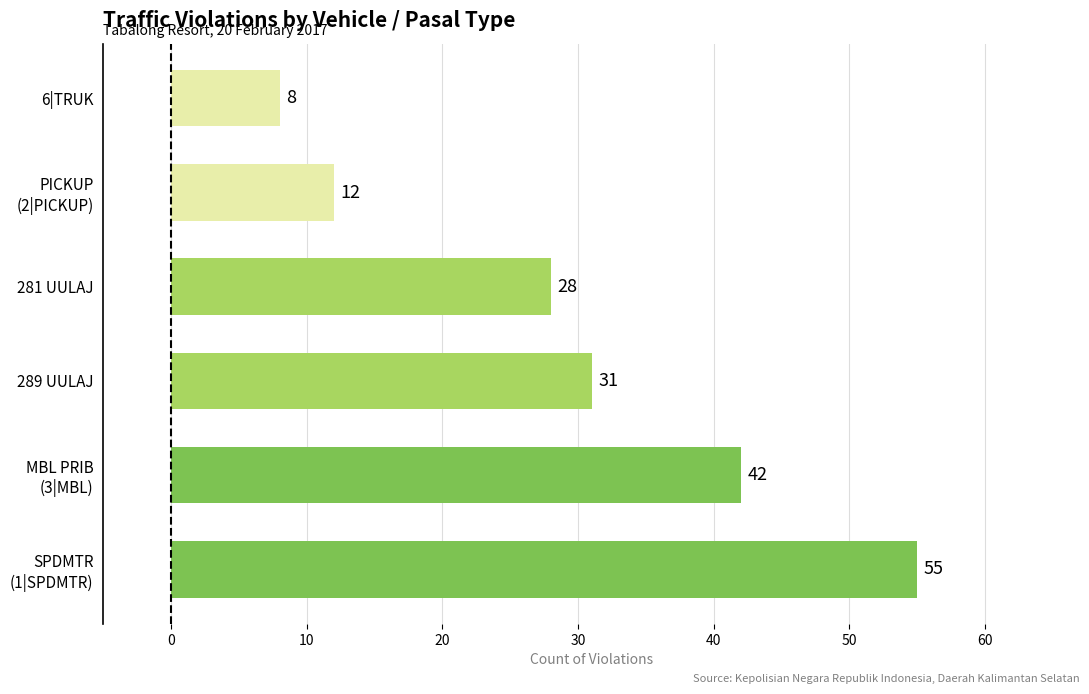

What is the average value?

29